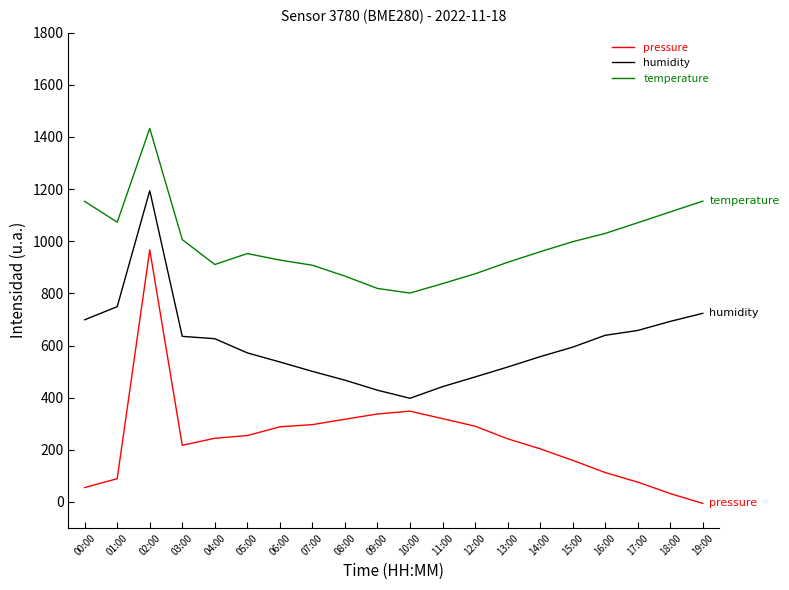

True or false: humidity and pressure cross at least once.

False